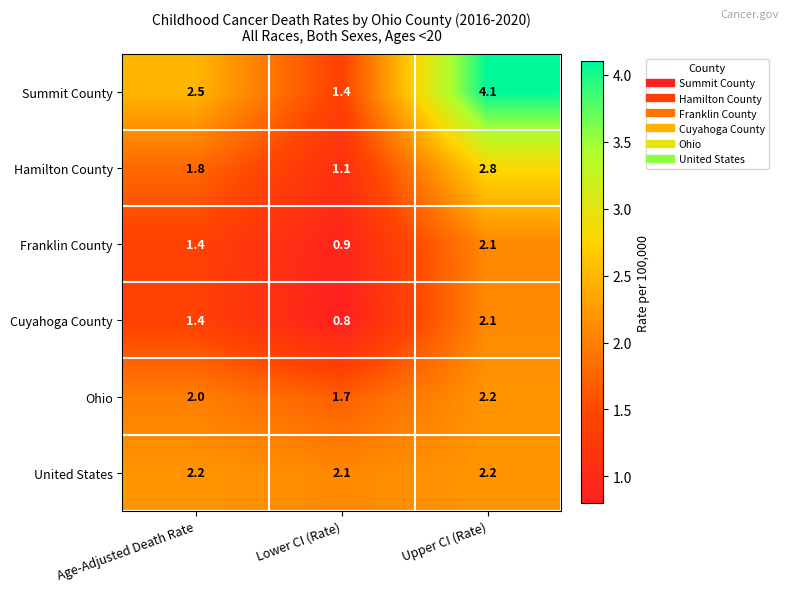

Which series changed the most between Age-Adjusted Death Rate and Upper CI (Rate)?

Summit County